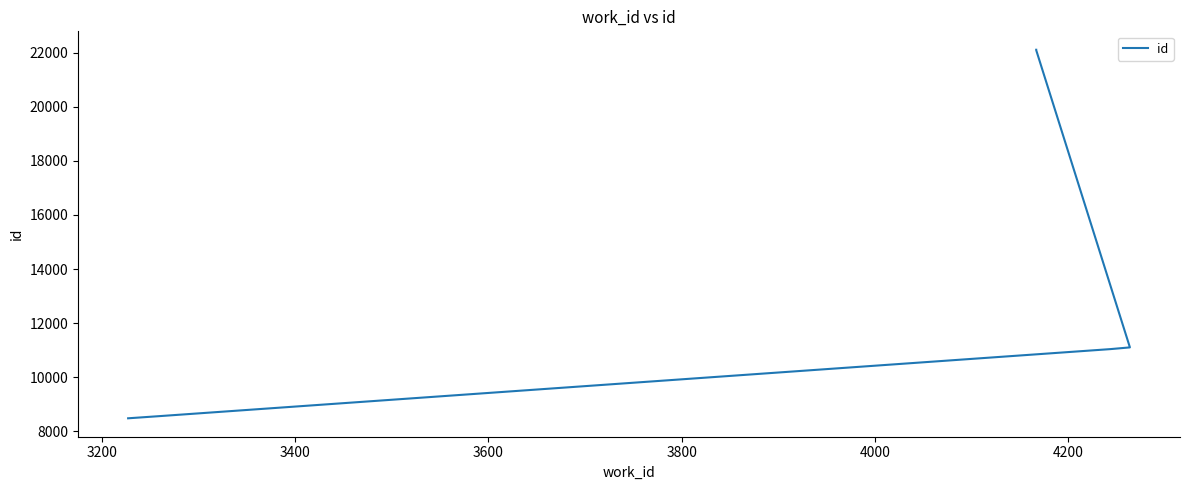

Reading right to left, transcribe all the data shown in this chart.

22114	22111	22108	22104	22101	22100	11099	11036	8554	8475